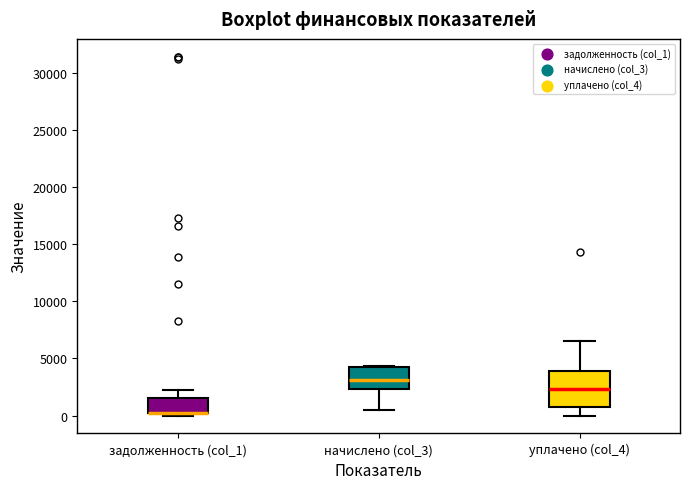

Where does the lower whisker of the box for уплачено (col_4) end on the y-axis? The values are not printed on the chart, so give them approximately, as read against the axis.

0